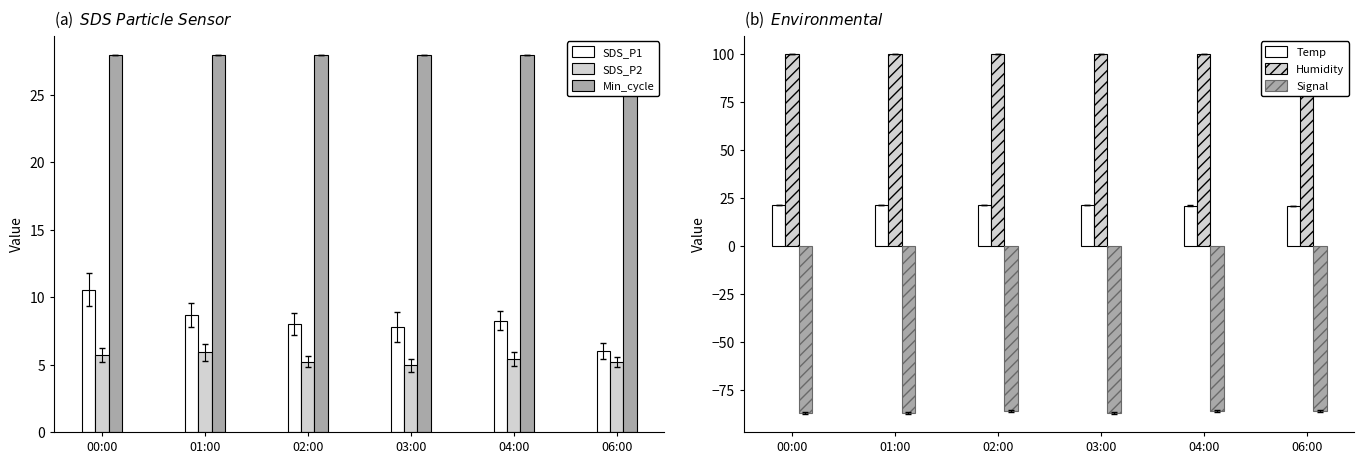

The SDS_P1 series shows 6.0 at 06:00. True or false?

True